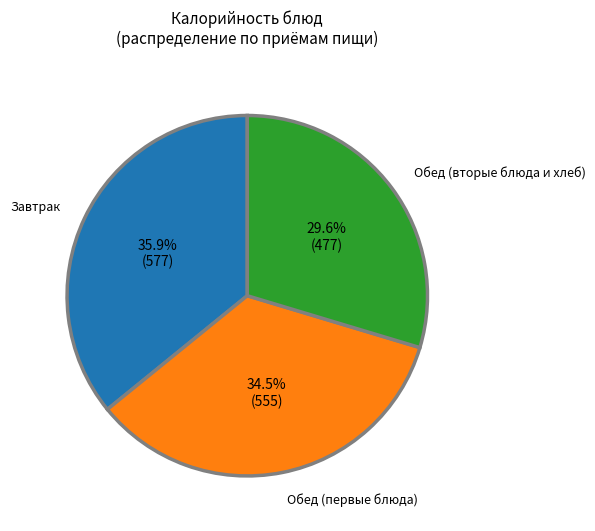

Does any single category account for the majority?

No